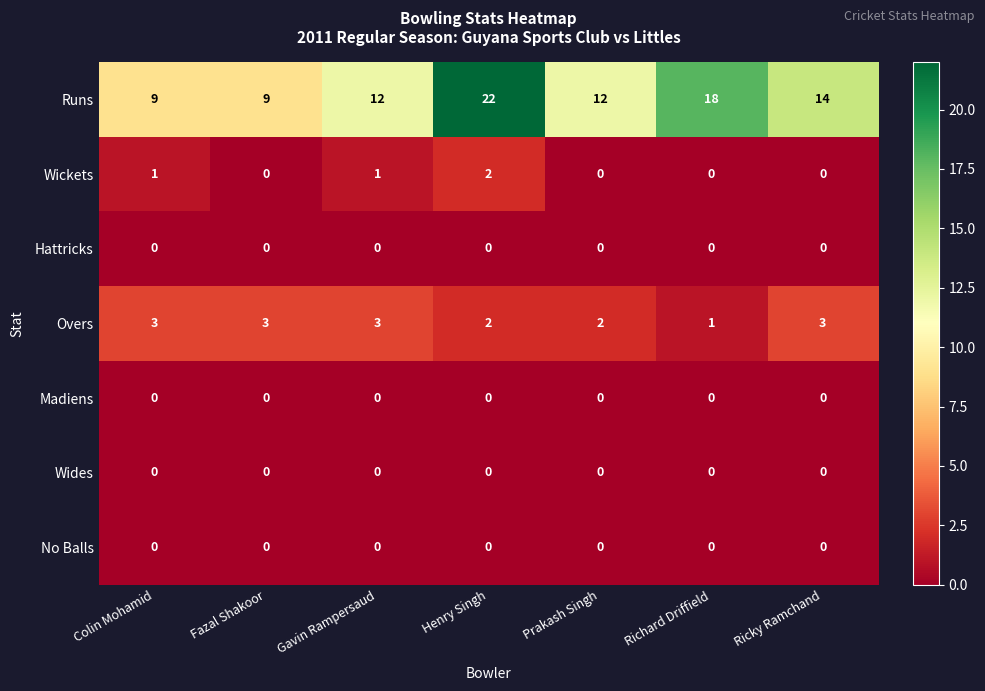

At which category does the chart reach its peak across all series?

Henry Singh